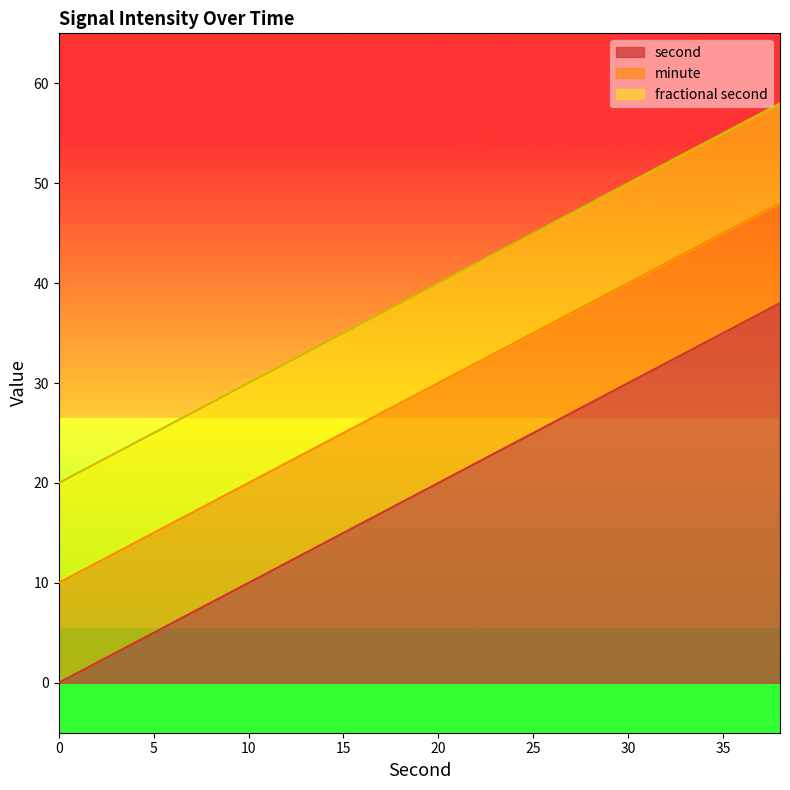

True or false: minute has more than 0 interior local peaks.

False